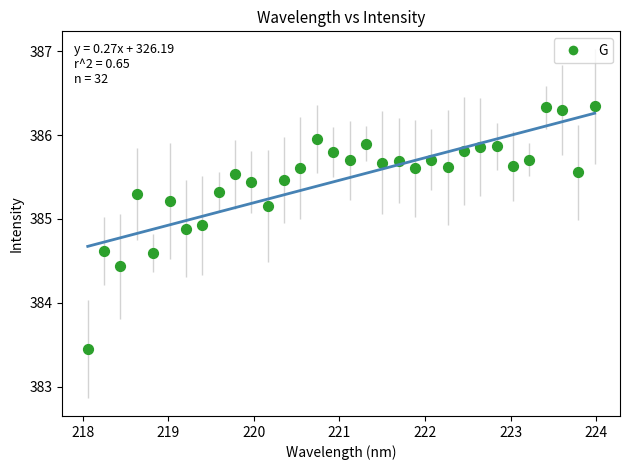

What Y value in the scatter plot is closest to 384?

384.4